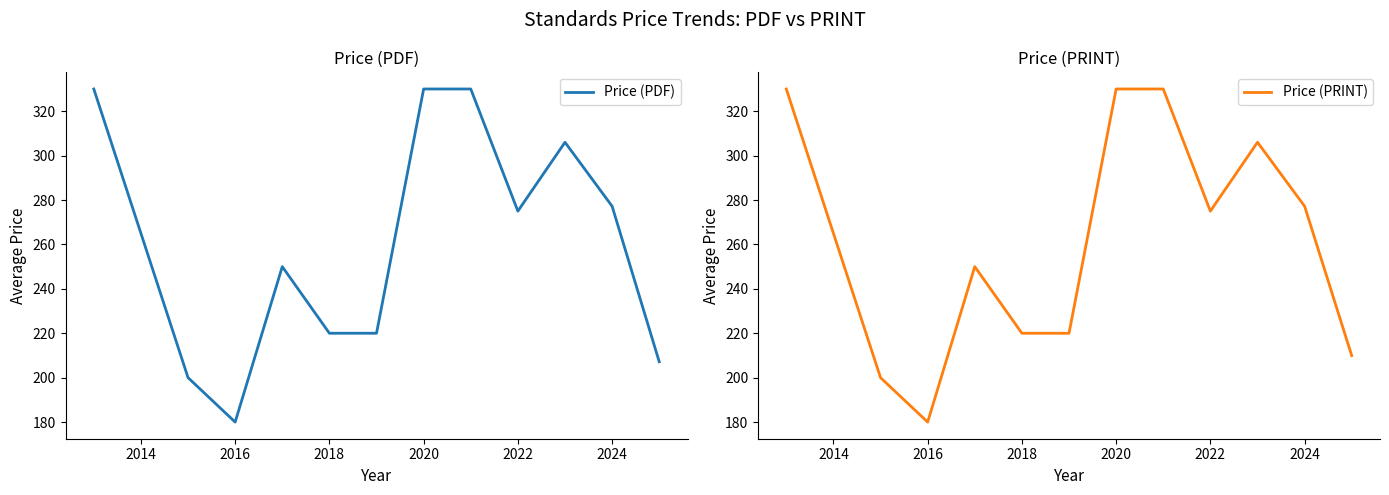

The Price (PRINT) series shows 220.0 at 2018. True or false?

True